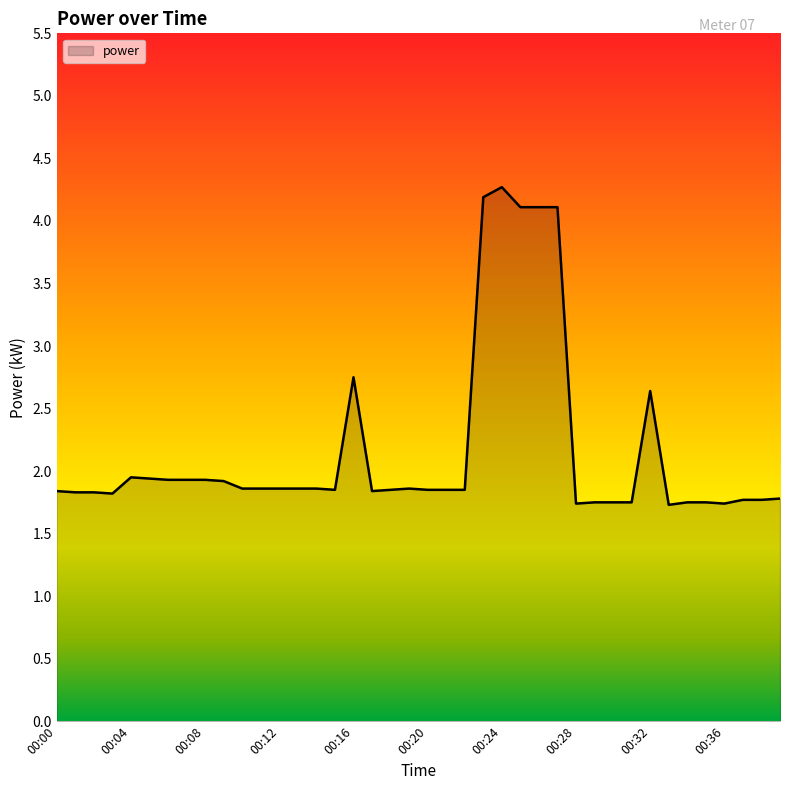

What is the maximum value shown in the chart?

4.3